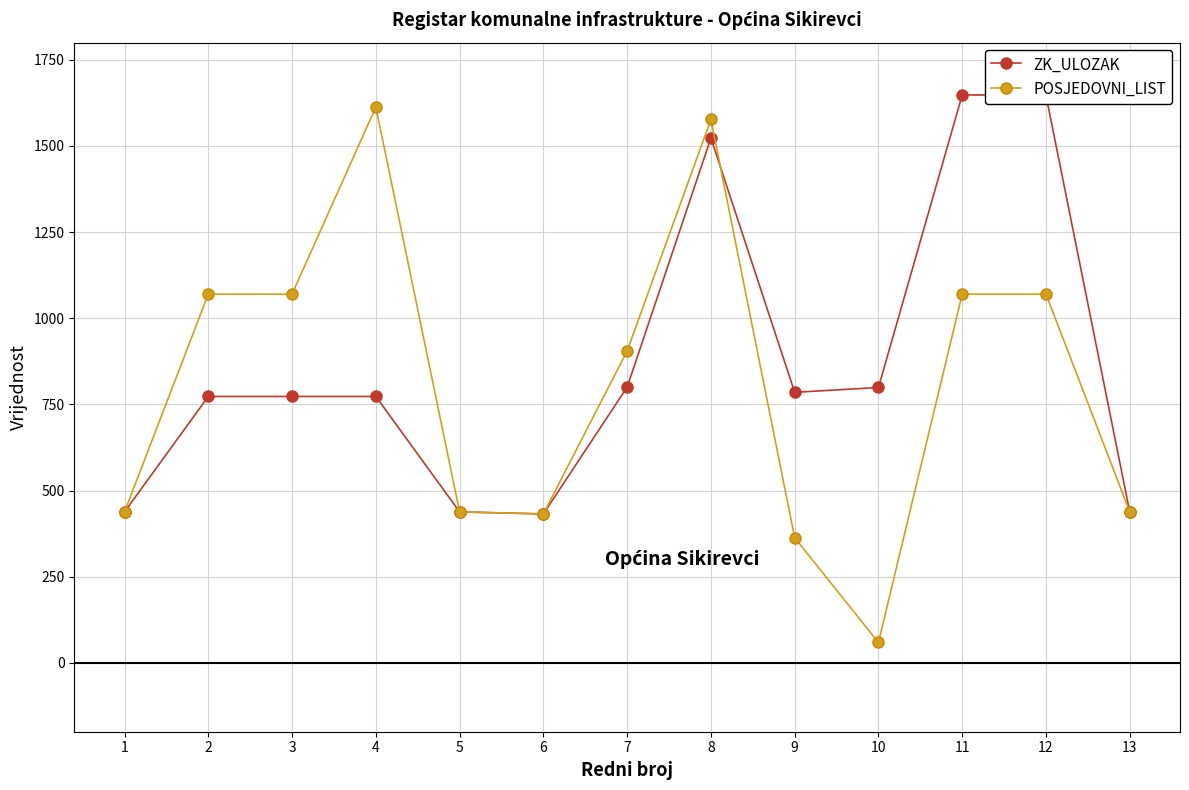

True or false: ZK_ULOZAK has more than 1 points higher than both neighbors.

True